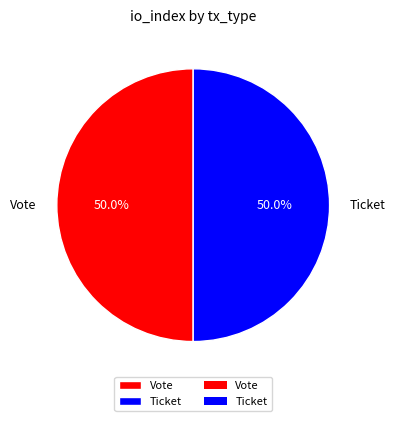

How many slices are in this pie chart?

2